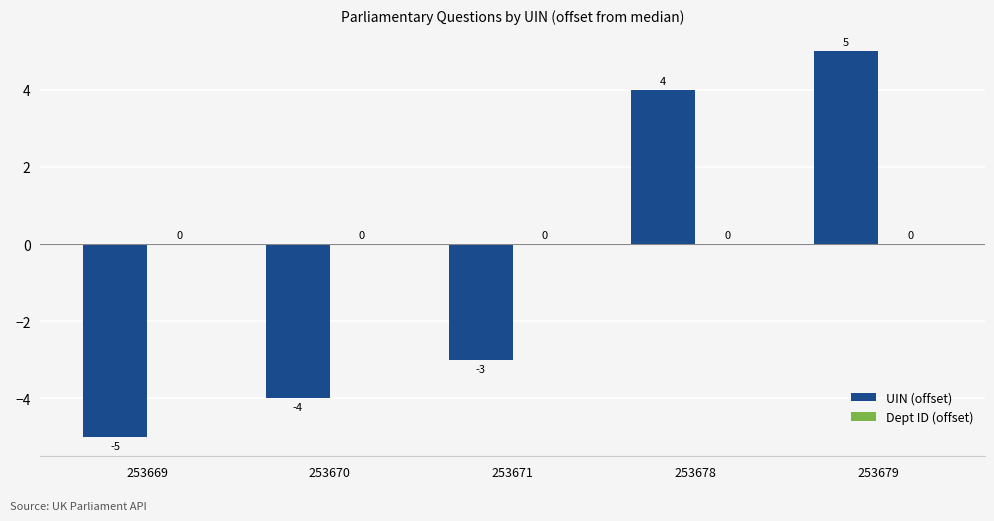

Reading left to right, list all the values displayed in this chart.

-5	-4	-3	4	5